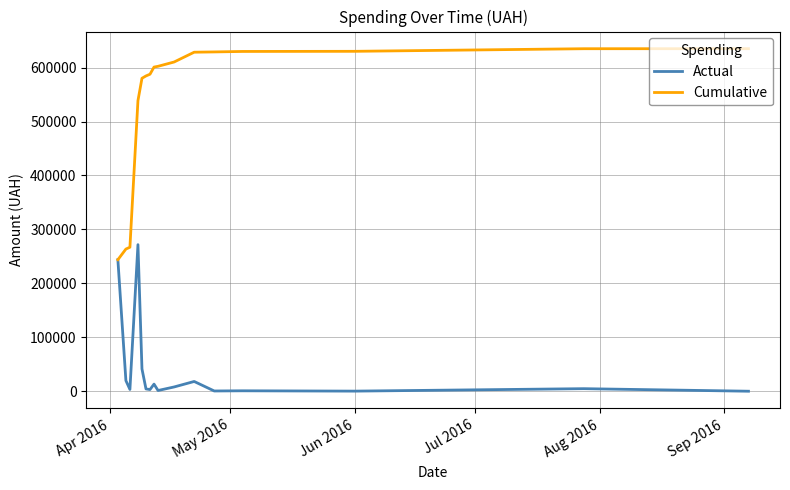

List the series in order of their overall mean, lowest first.

Actual, Cumulative